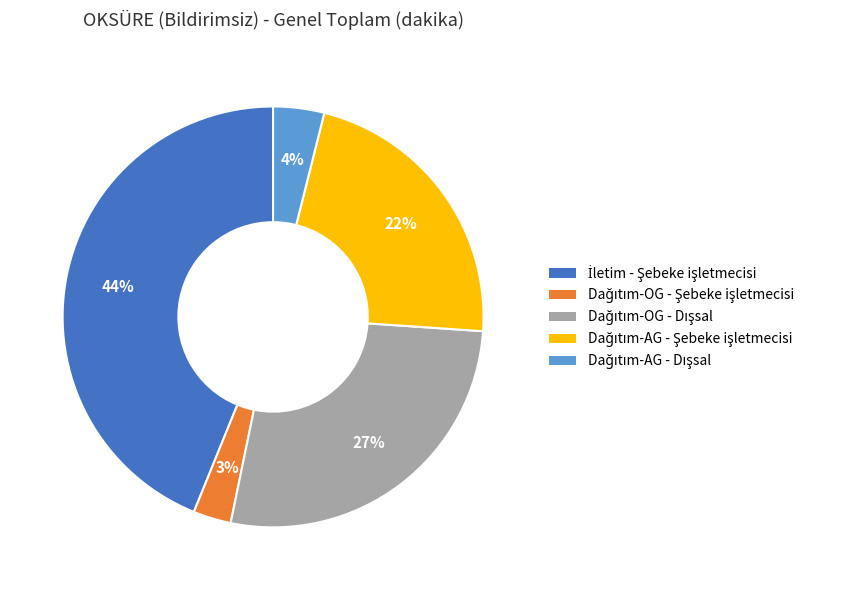

To the nearest percent, what is the difference between the largest and smallest slice percentages?

41%